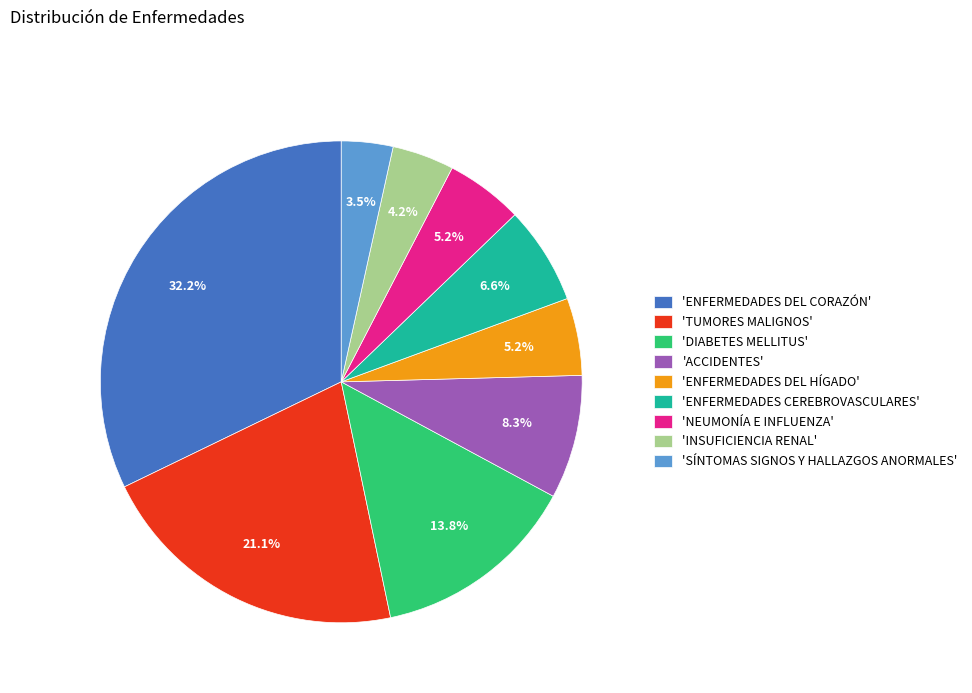

Which has a higher value, 'INSUFICIENCIA RENAL' or 'SÍNTOMAS SIGNOS Y HALLAZGOS ANORMALES'?

'INSUFICIENCIA RENAL'